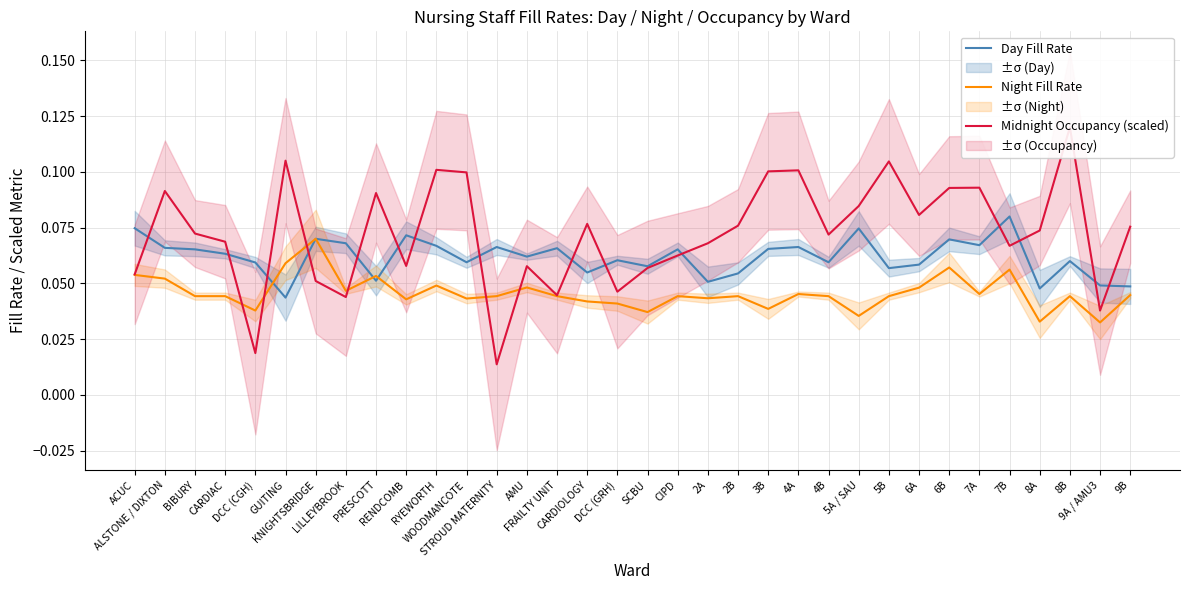

At 6A, list the series in order from largest to smallest.

Midnight Occupancy (scaled), Day Fill Rate, Night Fill Rate